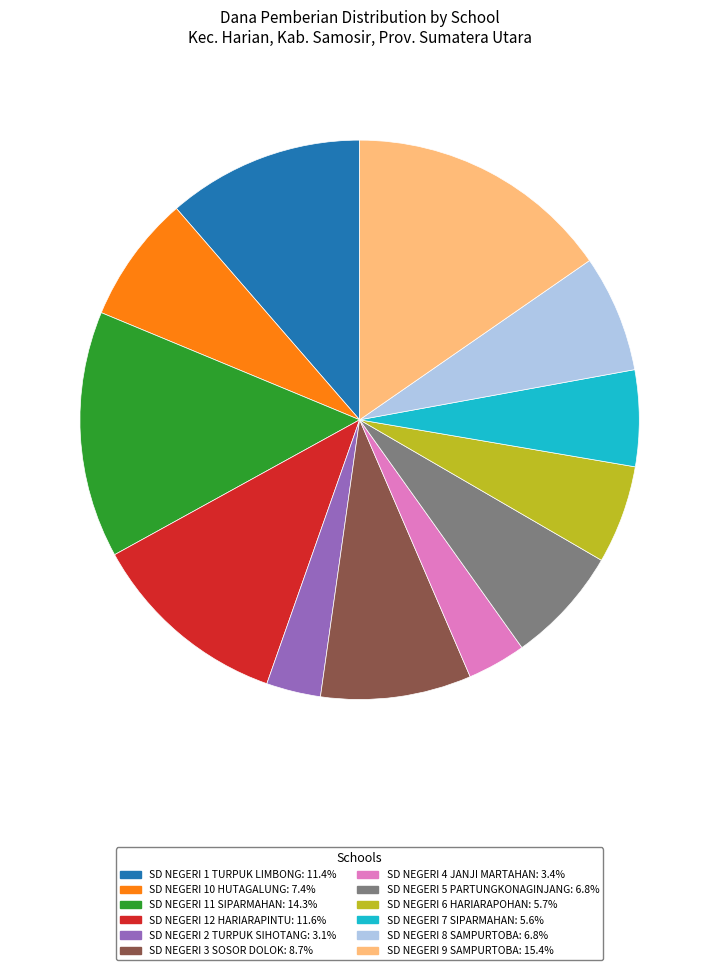

Count the number of slices in the pie.

12